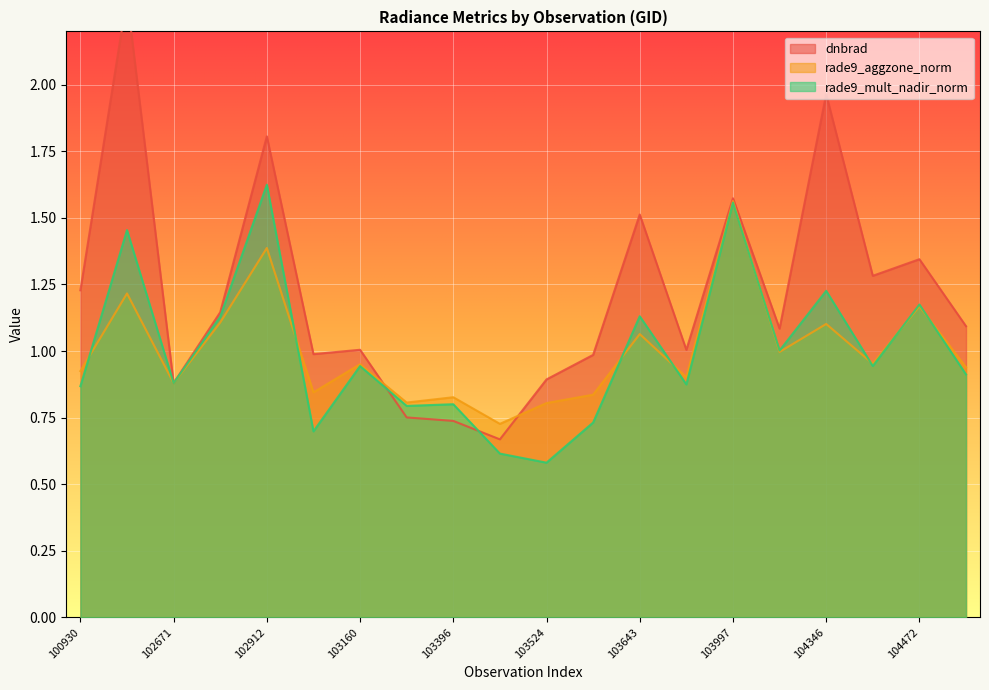

After their last crossing, which series has the higher values: rade9_aggzone_norm or dnbrad?

dnbrad